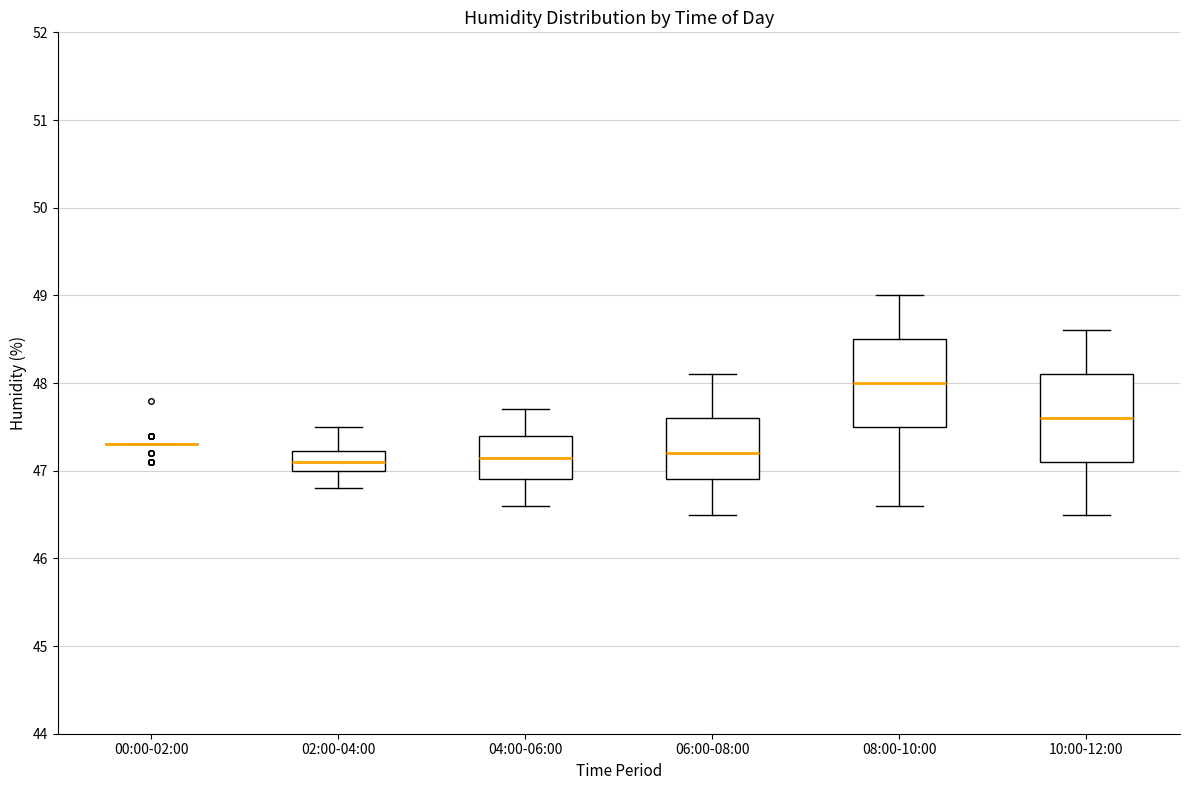

Reading left to right, read every box against the y-axis: the position of its median line, the range the box covers, and the ends of its whiskers. The values are not printed on the chart, so give them approximately, as read against the axis.

00:00-02:00: box collapsed to a line at 47.3, whiskers 47.3 to 47.3
02:00-04:00: median 47.1, box 47.0 to 47.2, whiskers 46.8 to 47.5
04:00-06:00: median 47.2, box 46.9 to 47.4, whiskers 46.6 to 47.7
06:00-08:00: median 47.2, box 46.9 to 47.6, whiskers 46.5 to 48.1
08:00-10:00: median 48.0, box 47.5 to 48.5, whiskers 46.6 to 49.0
10:00-12:00: median 47.6, box 47.1 to 48.1, whiskers 46.5 to 48.6